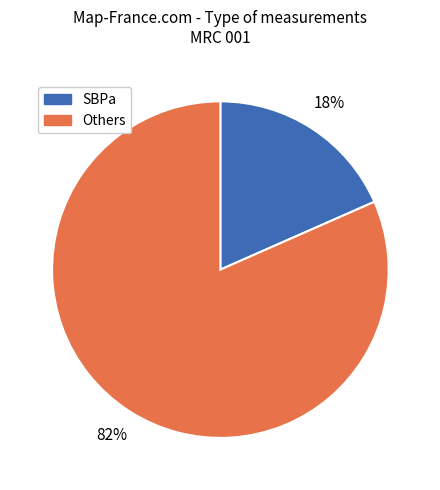

Does any single category account for the majority?

Yes